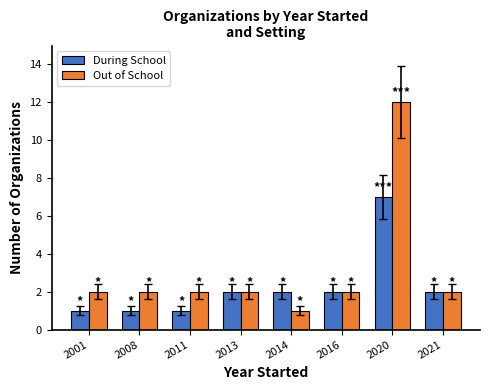

List the series in order of their peak value, highest first.

Out of School, During School